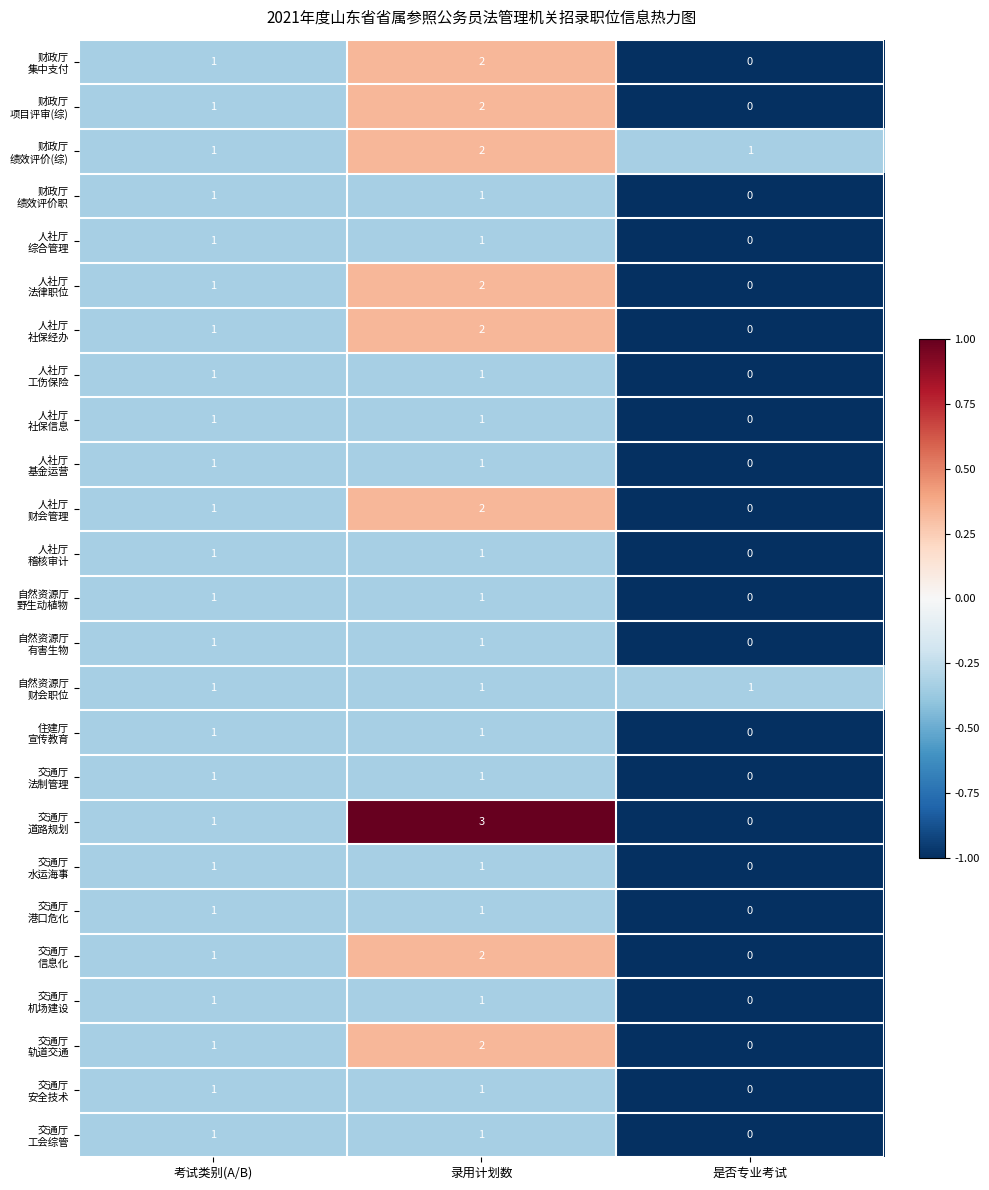

What is the total value across all series at 录用计划数?

35